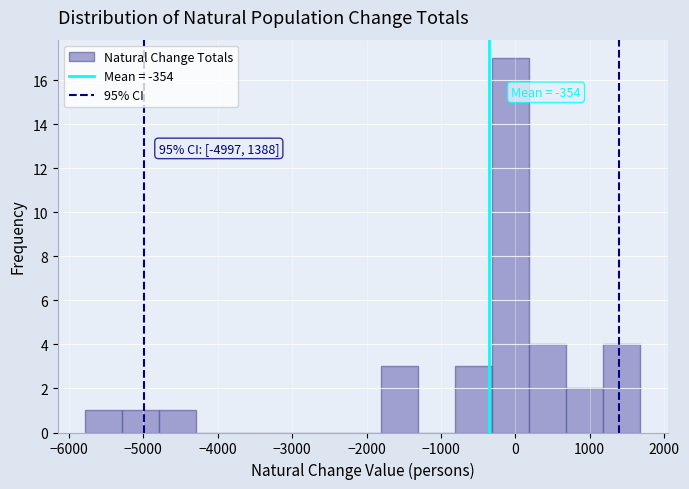

Over which range of the x-axis is the bar tallest?

-300 to 200